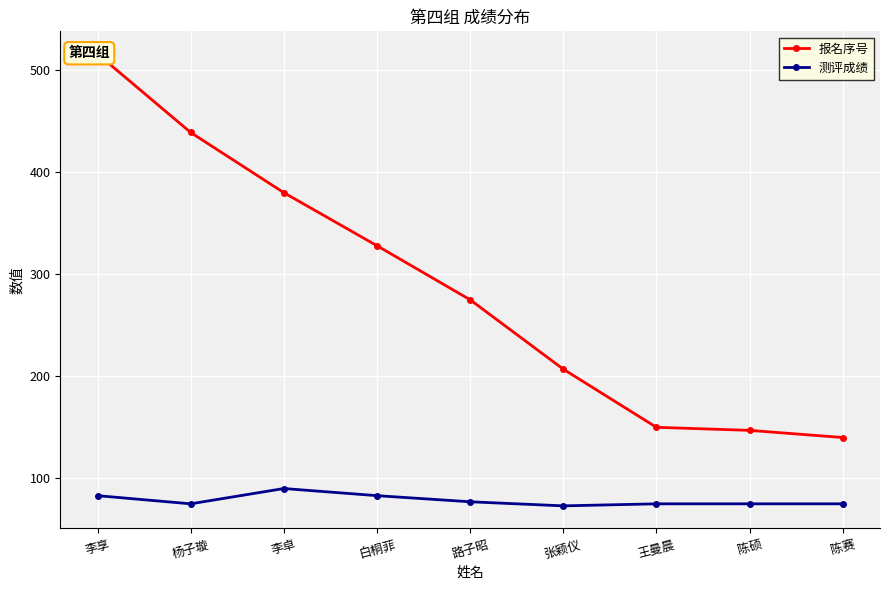

The 报名序号 series shows 140 at 陈赛. True or false?

True